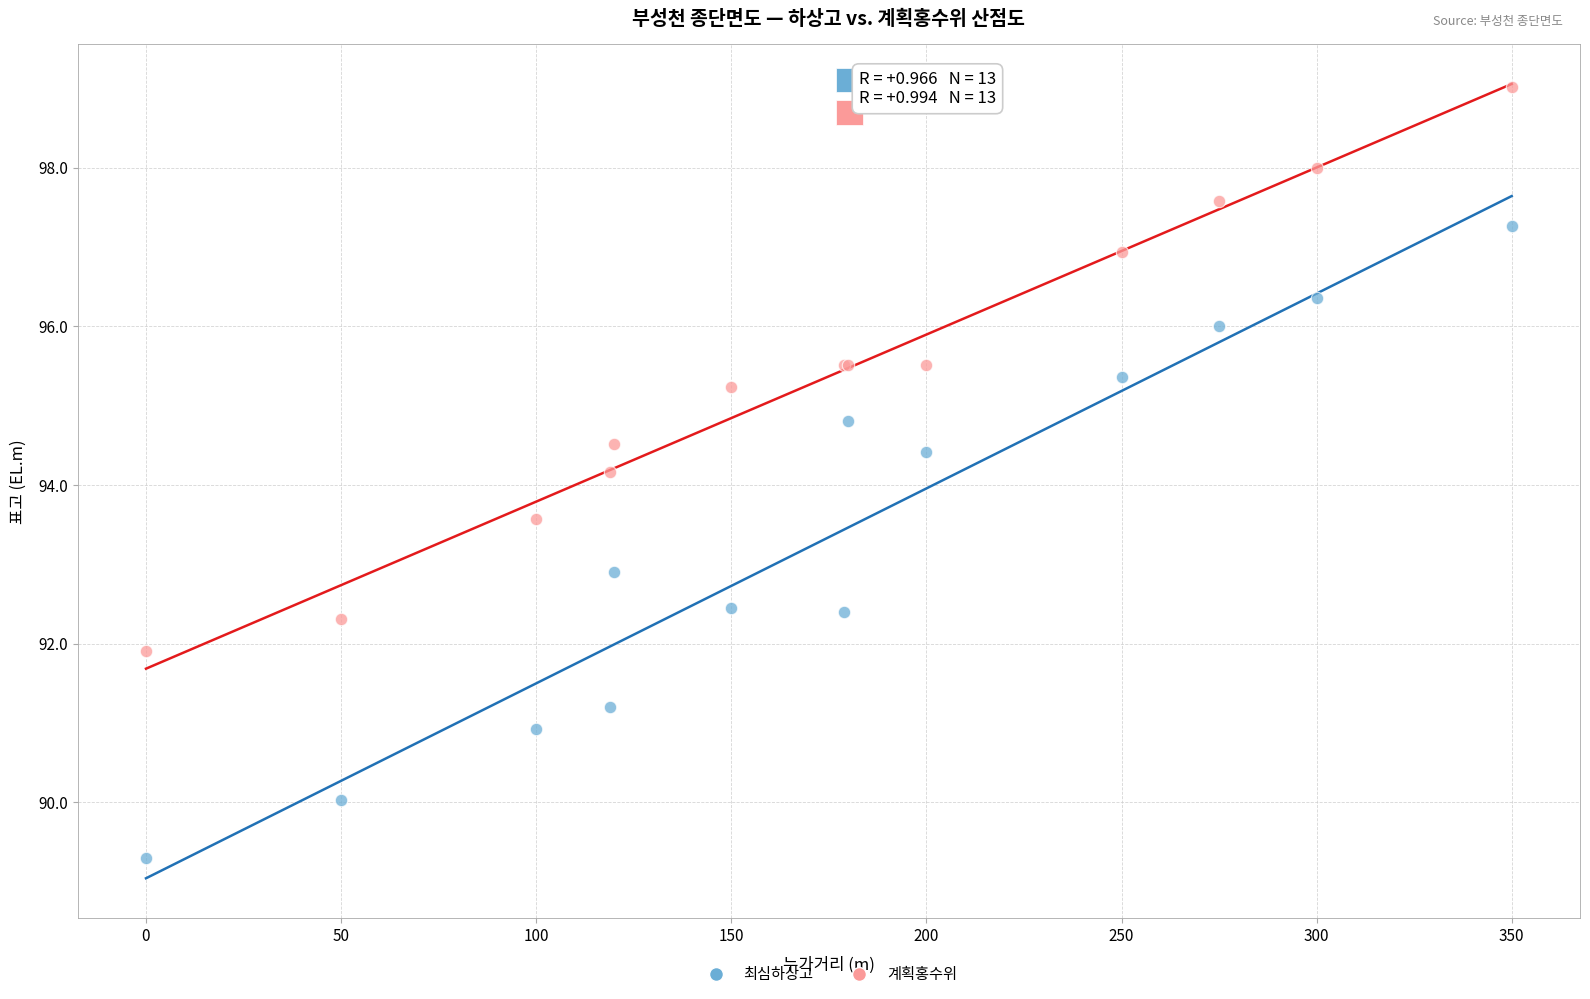

Which series reaches the minimum Y coordinate?

최심하상고